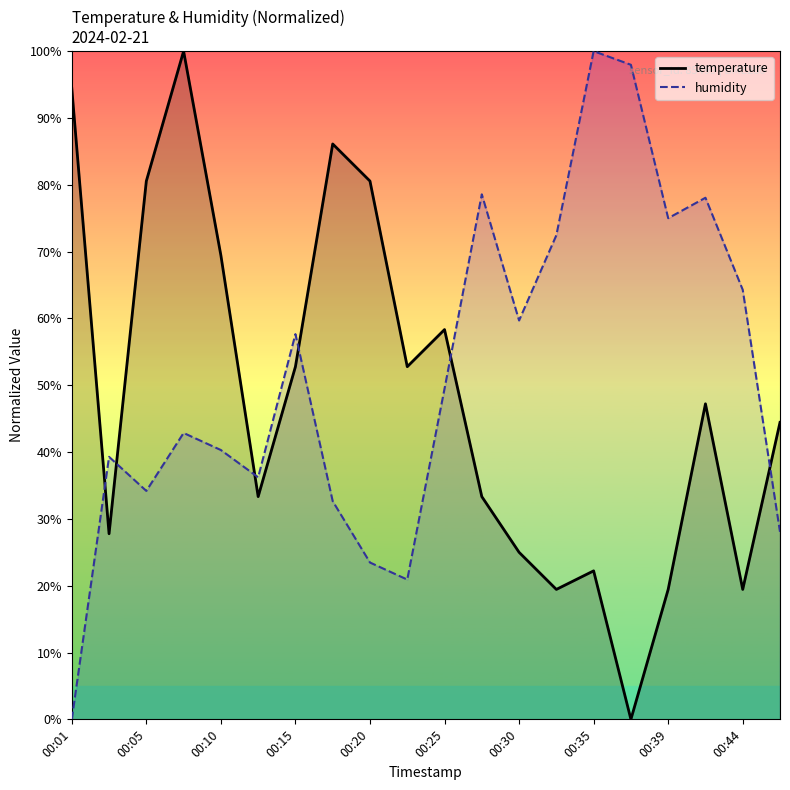

Is the value of humidity at 00:44 greater than the value of temperature at 00:44?

Yes